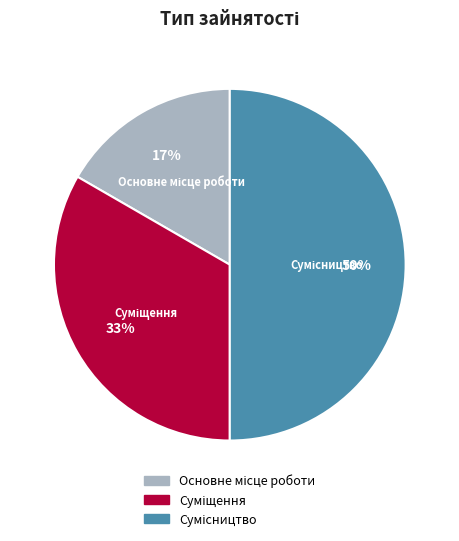

To the nearest percent, what is the difference between the largest and smallest slice percentages?

33%